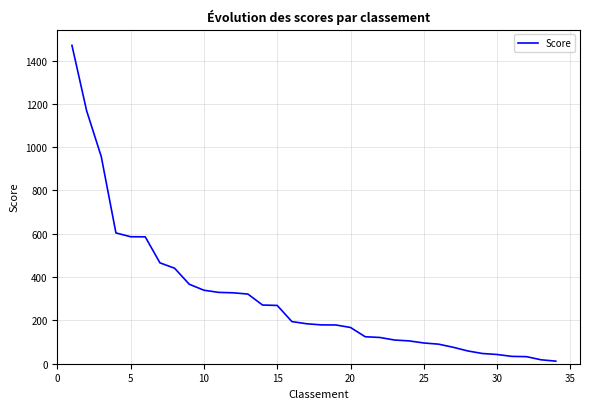

What is the greatest value displayed?

1470.2